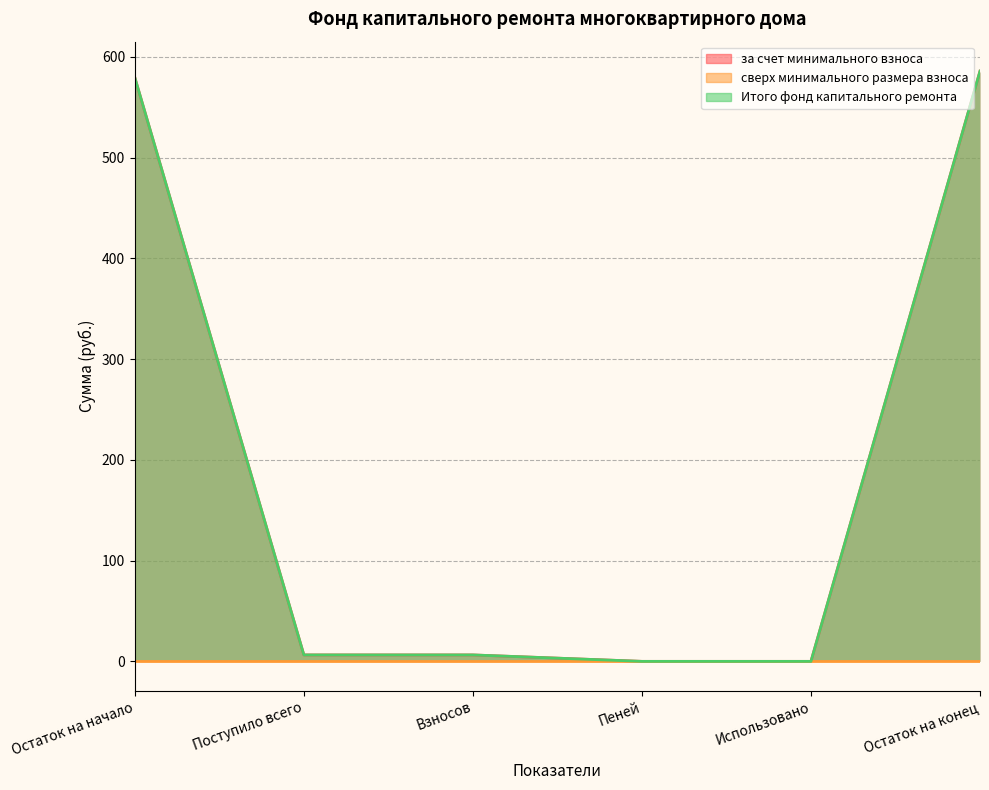

True or false: за счет минимального взноса and Итого фонд капитального ремонта intersect in this chart.

False